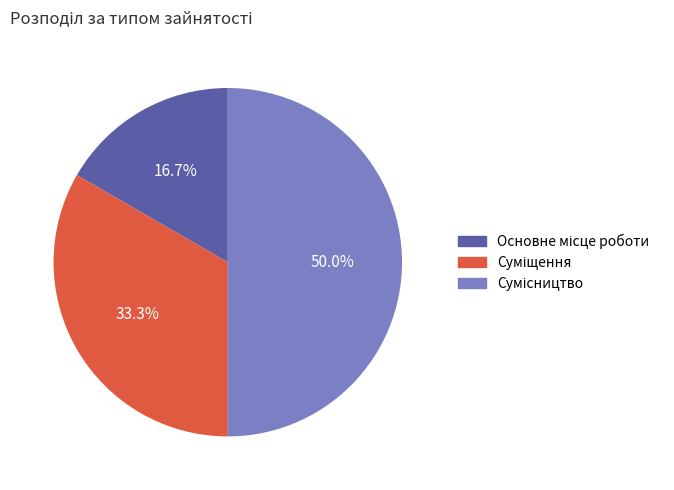

The Суміщення slice represents 39% of the pie. True or false?

False